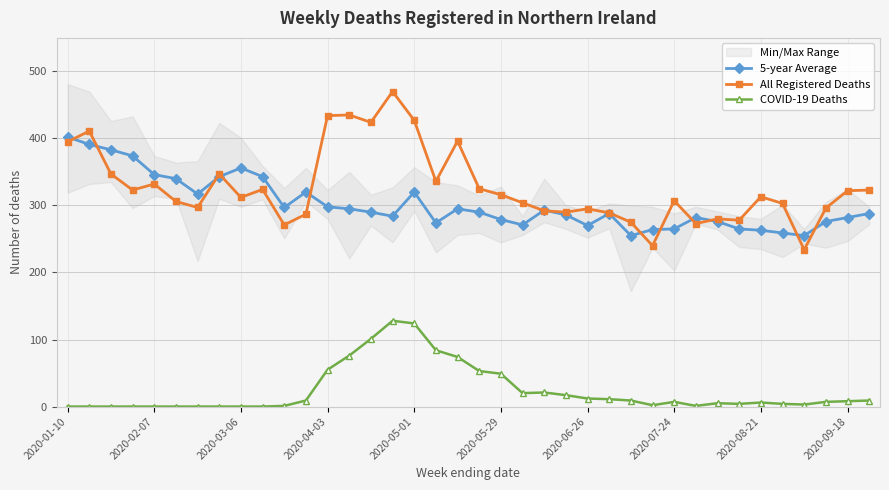

What is the highest value of the All Registered Deaths series?

470.0